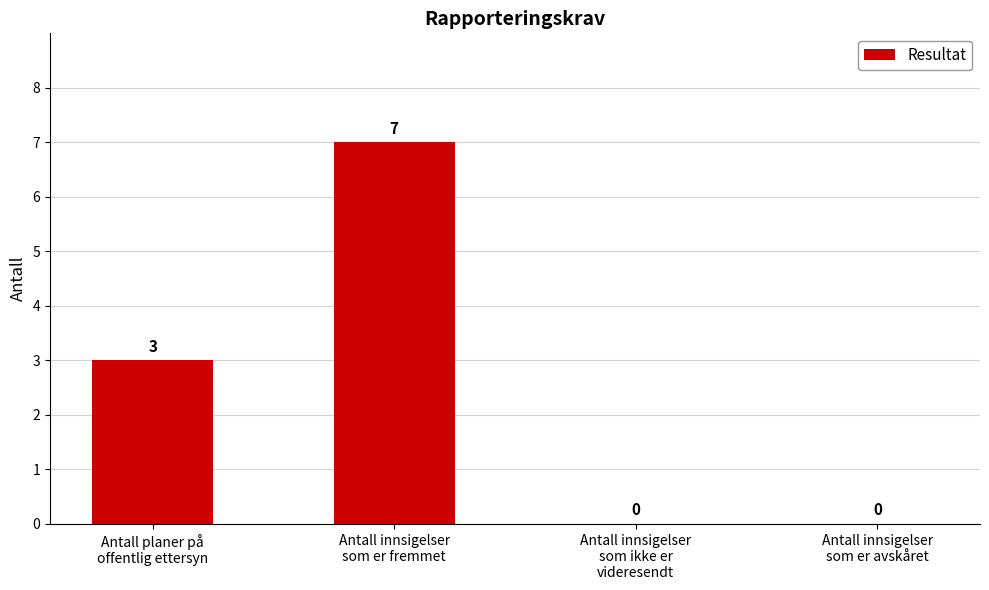

Reading right to left, transcribe all the data shown in this chart.

Antall innsigelser
som er avskåret=0	Antall innsigelser
som ikke er
videresendt=0	Antall innsigelser
som er fremmet=7	Antall planer på
offentlig ettersyn=3